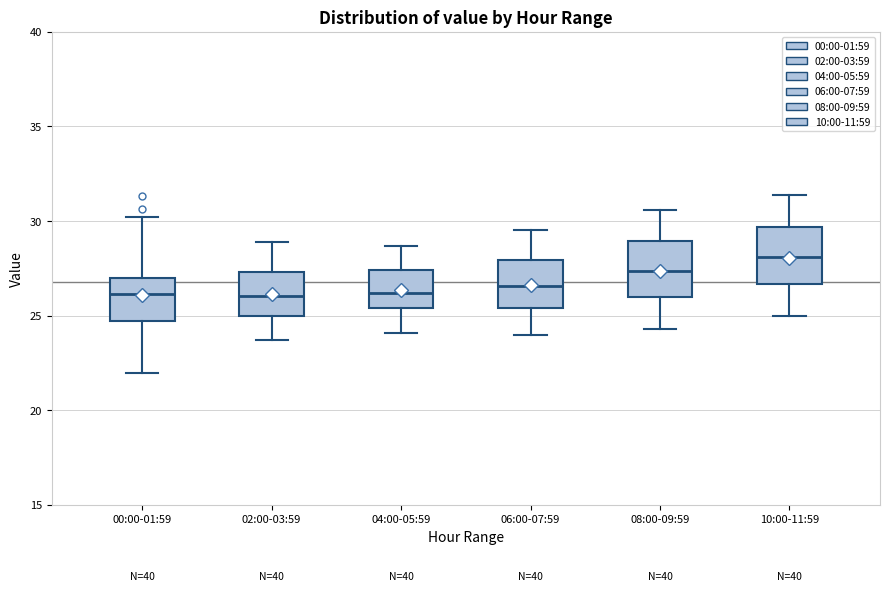

Reading left to right, transcribe this box plot: for each box, give where its median line is, the range the box spans, and where its two whiskers end, as read against the y-axis. The values are not printed on the chart, so give them approximately, as read against the axis.

00:00-01:59: median 26.0, box 24.5 to 27.0, whiskers 22.0 to 30.0
02:00-03:59: median 26.0, box 25.0 to 27.5, whiskers 23.5 to 29.0
04:00-05:59: median 26.0, box 25.5 to 27.5, whiskers 24.0 to 28.5
06:00-07:59: median 26.5, box 25.5 to 28.0, whiskers 24.0 to 29.5
08:00-09:59: median 27.5, box 26.0 to 29.0, whiskers 24.5 to 30.5
10:00-11:59: median 28.0, box 26.5 to 29.5, whiskers 25.0 to 31.5